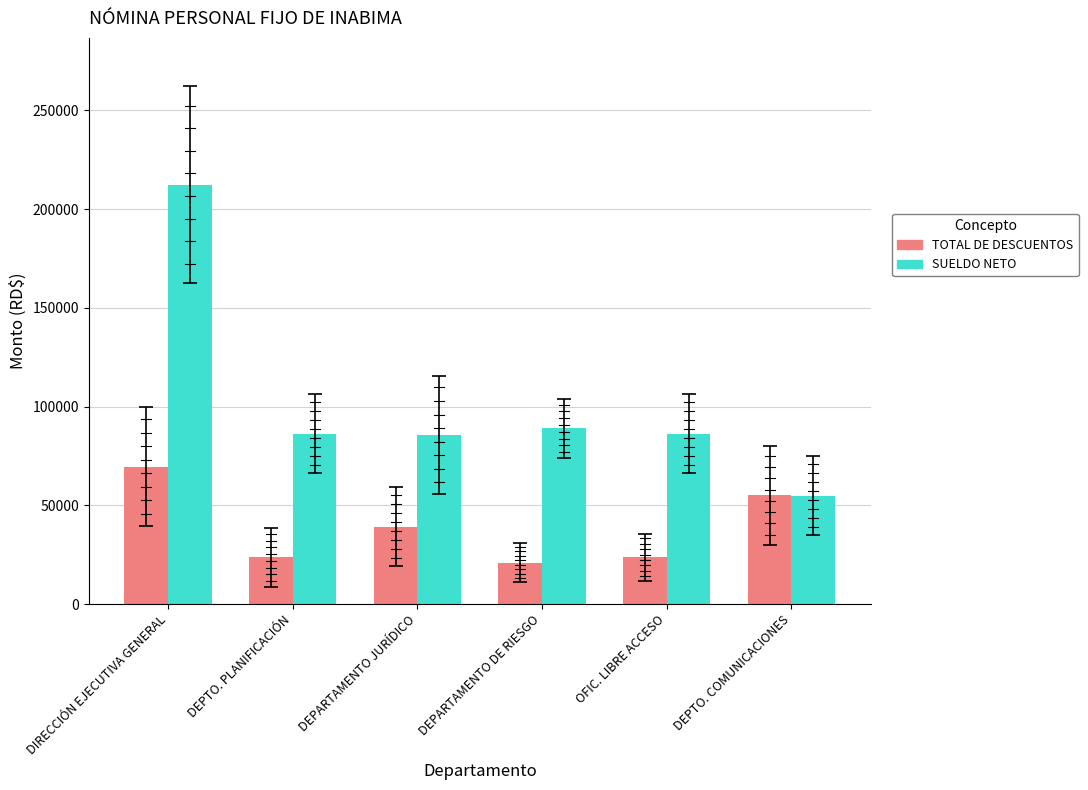

Which label corresponds to the largest value in the chart?

DIRECCIÓN EJECUTIVA GENERAL